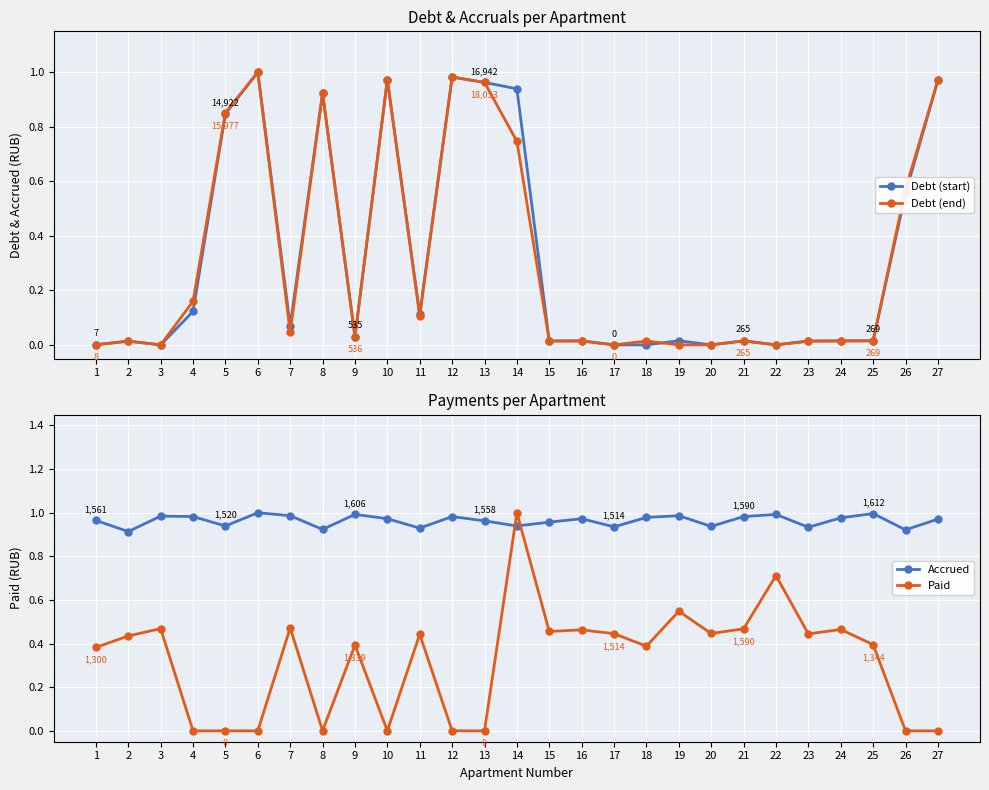

Reading left to right, transcribe all the data shown in this chart.

Debt (start): 1=0.0	2=0.0	3=0.0	4=0.1	5=0.8	6=1.0	7=0.1	8=0.9	9=0.0	10=1.0	11=0.1	12=1.0	13=1.0	14=0.9	15=0.0	16=0.0	17=0.0	18=0.0	19=0.0	20=0.0	21=0.0	22=0.0	23=0.0	24=0.0	25=0.0	26=0.6	27=1.0
Debt (end): 1=0.0	2=0.0	3=0.0	4=0.2	5=0.9	6=1.0	7=0.0	8=0.9	9=0.0	10=1.0	11=0.1	12=1.0	13=1.0	14=0.7	15=0.0	16=0.0	17=0.0	18=0.0	19=0.0	20=0.0	21=0.0	22=0.0	23=0.0	24=0.0	25=0.0	26=0.6	27=1.0
Accrued: 1=1.0	2=0.9	3=1.0	4=1.0	5=0.9	6=1.0	7=1.0	8=0.9	9=1.0	10=1.0	11=0.9	12=1.0	13=1.0	14=0.9	15=1.0	16=1.0	17=0.9	18=1.0	19=1.0	20=0.9	21=1.0	22=1.0	23=0.9	24=1.0	25=1.0	26=0.9	27=1.0
Paid: 1=0.4	2=0.4	3=0.5	4=0.0	5=0.0	6=0.0	7=0.5	8=0.0	9=0.4	10=0.0	11=0.4	12=0.0	13=0.0	14=1.0	15=0.5	16=0.5	17=0.4	18=0.4	19=0.5	20=0.4	21=0.5	22=0.7	23=0.4	24=0.5	25=0.4	26=0.0	27=0.0